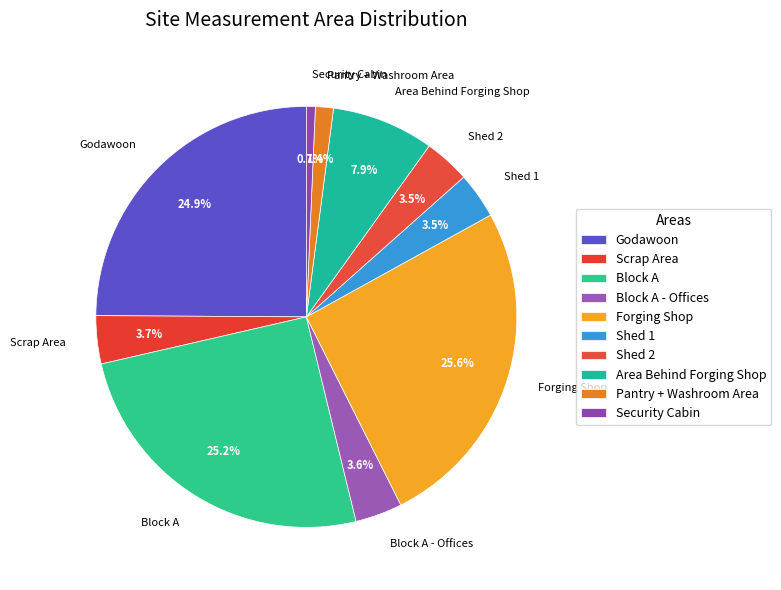

To the nearest percent, what is the difference between the Shed 2 and Area Behind Forging Shop slice percentages?

4%